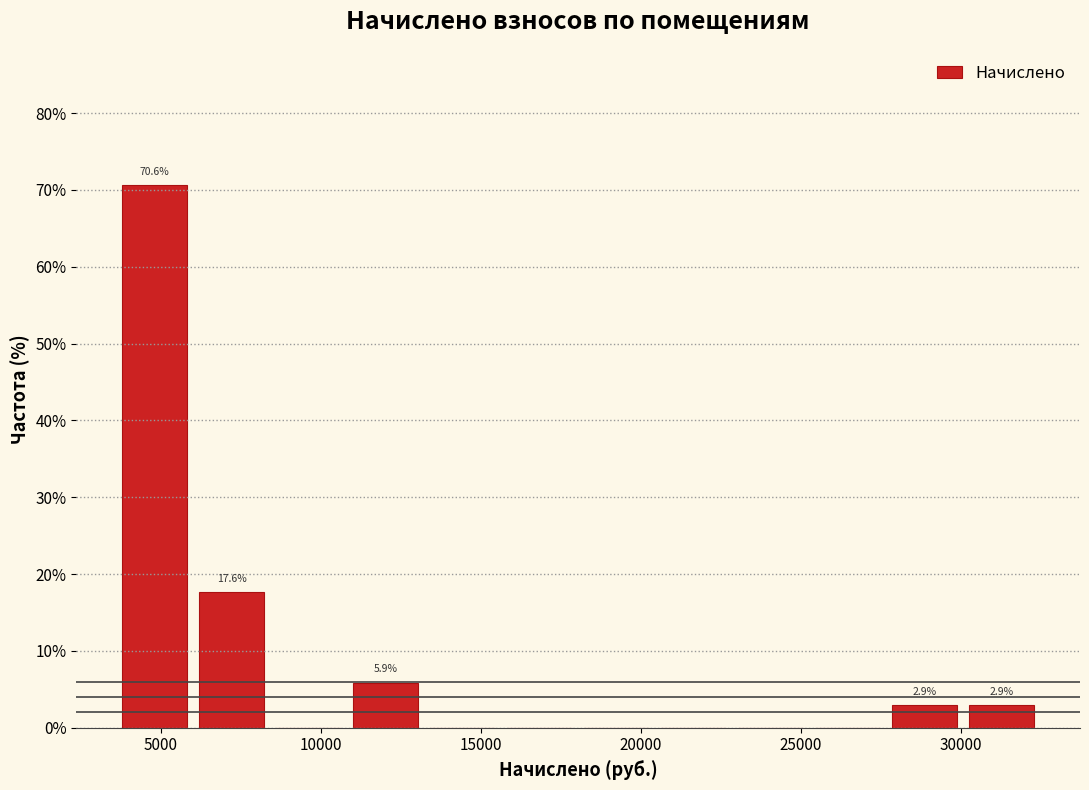

Which range on the x-axis has the tallest bar?

3500 to 6000